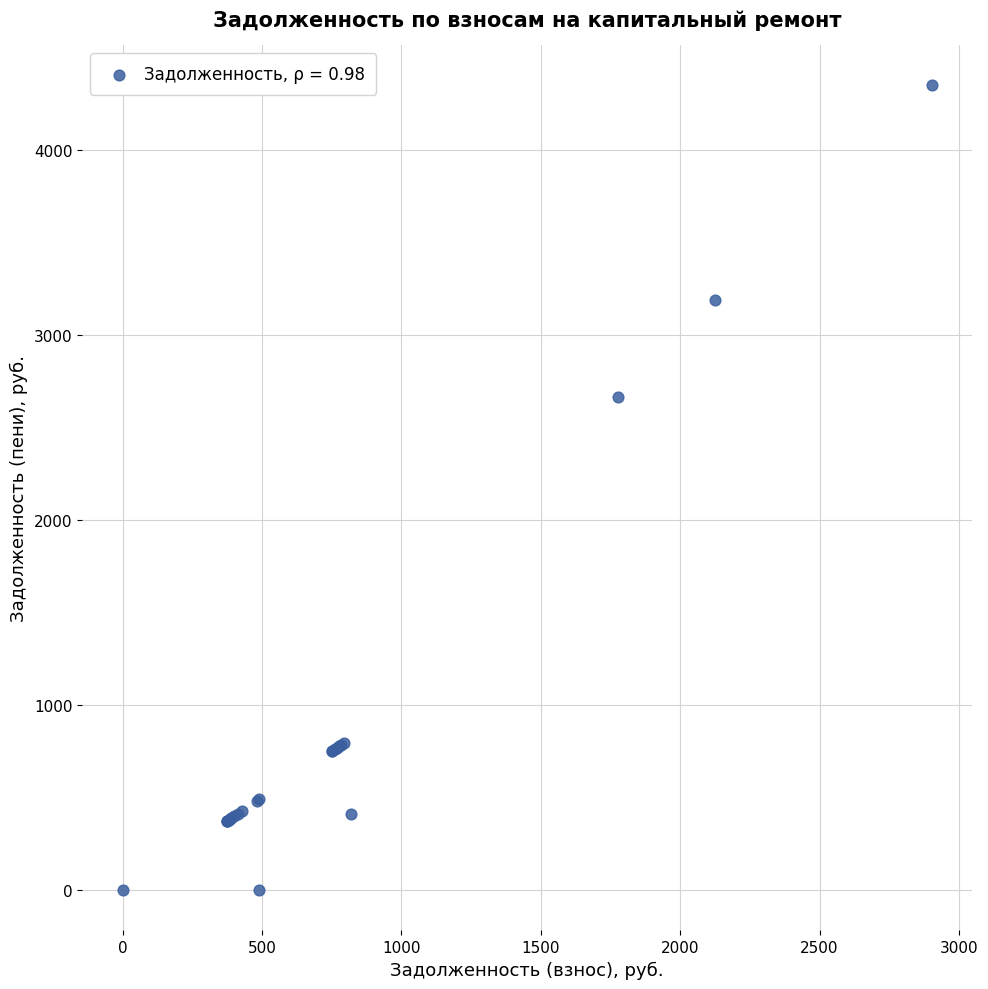

What Y value in the scatter plot is closest to 2176?

2664.9